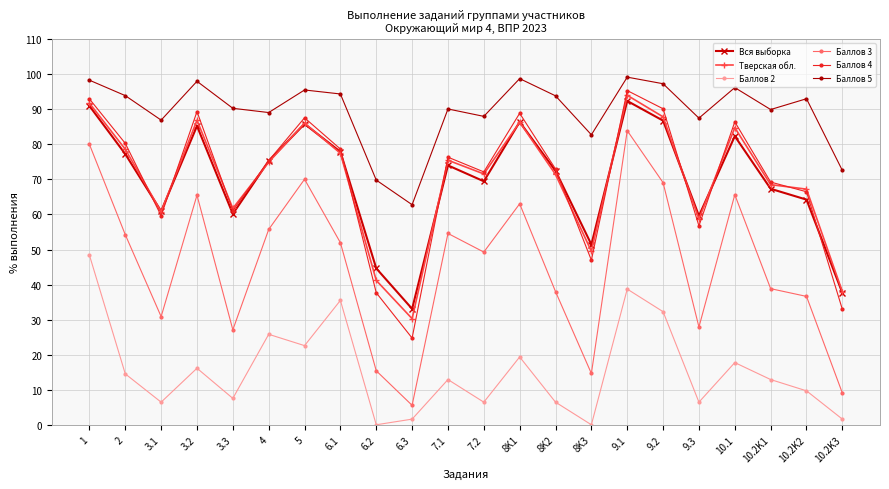

At which category does Вся выборка reach its first local peak?

3.2